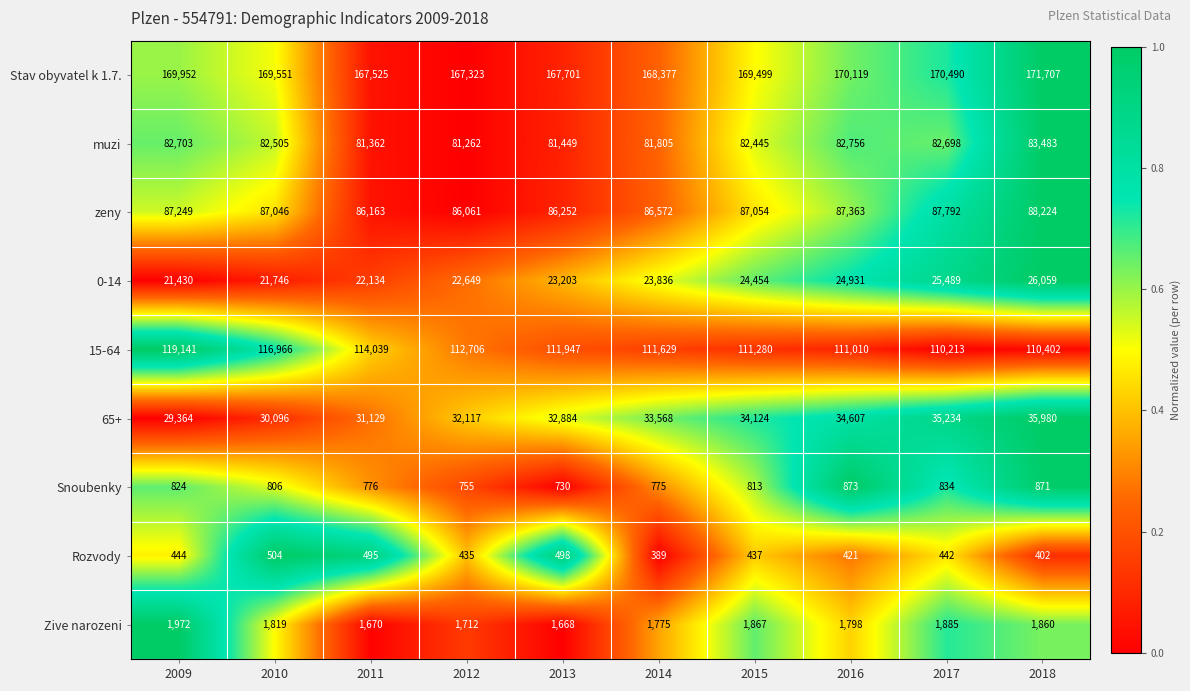

At how many categories does at least one series exceed 128244?

10